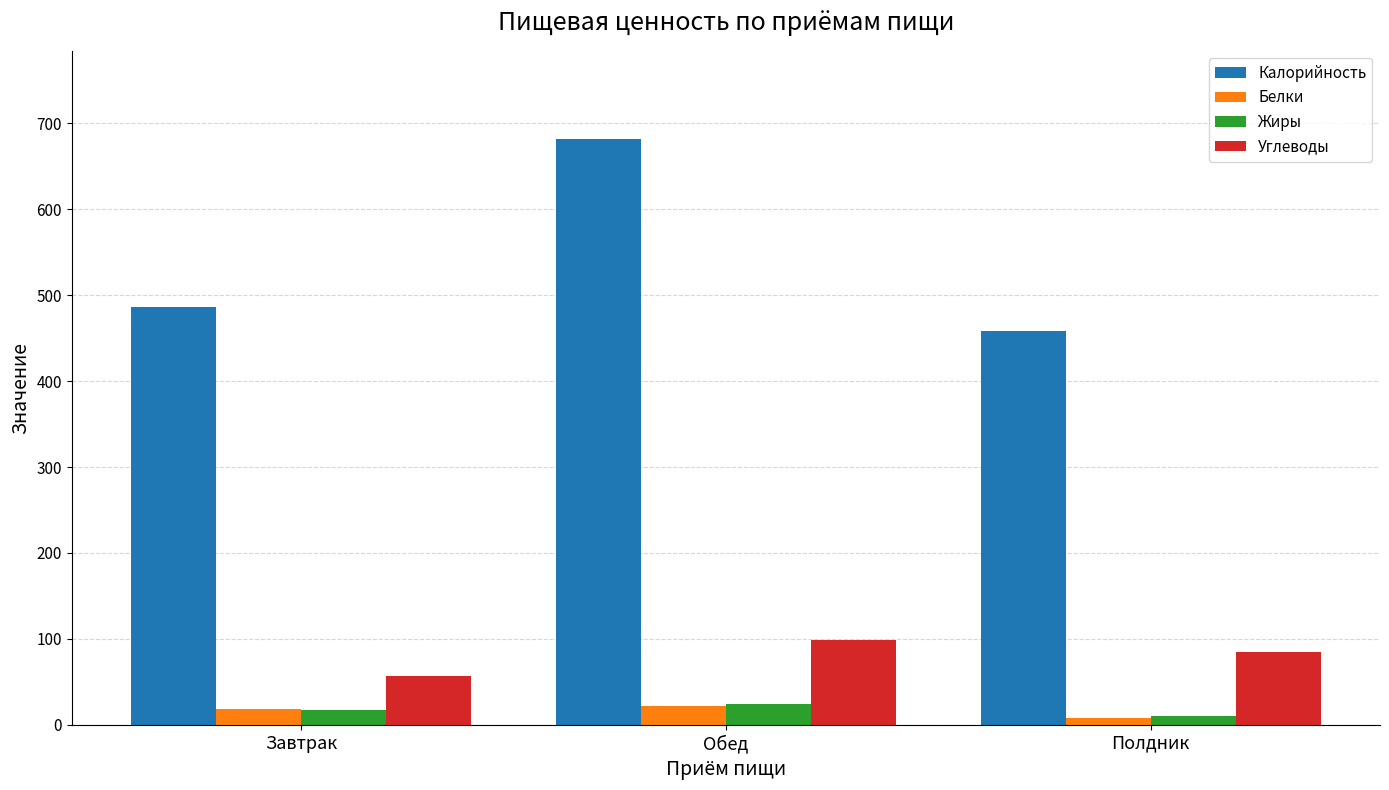

What is the minimum value shown in the chart?

7.9